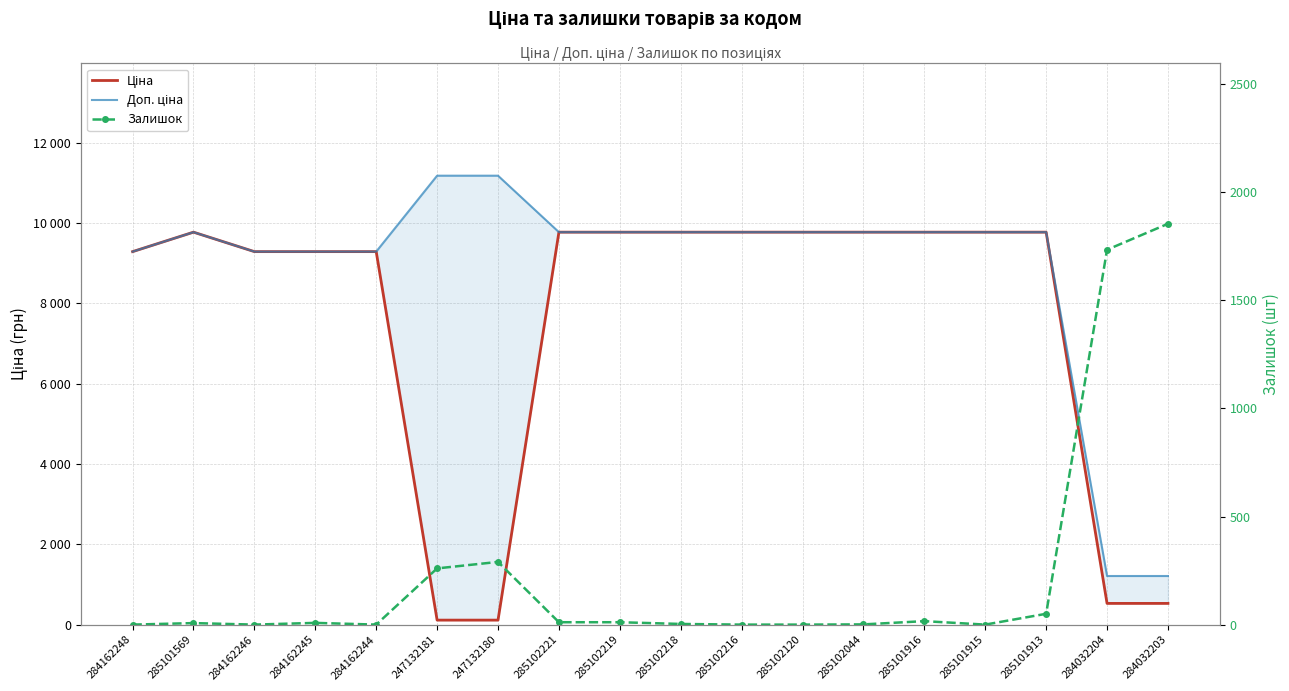

Which series has the largest total across all categories?

Доп. ціна